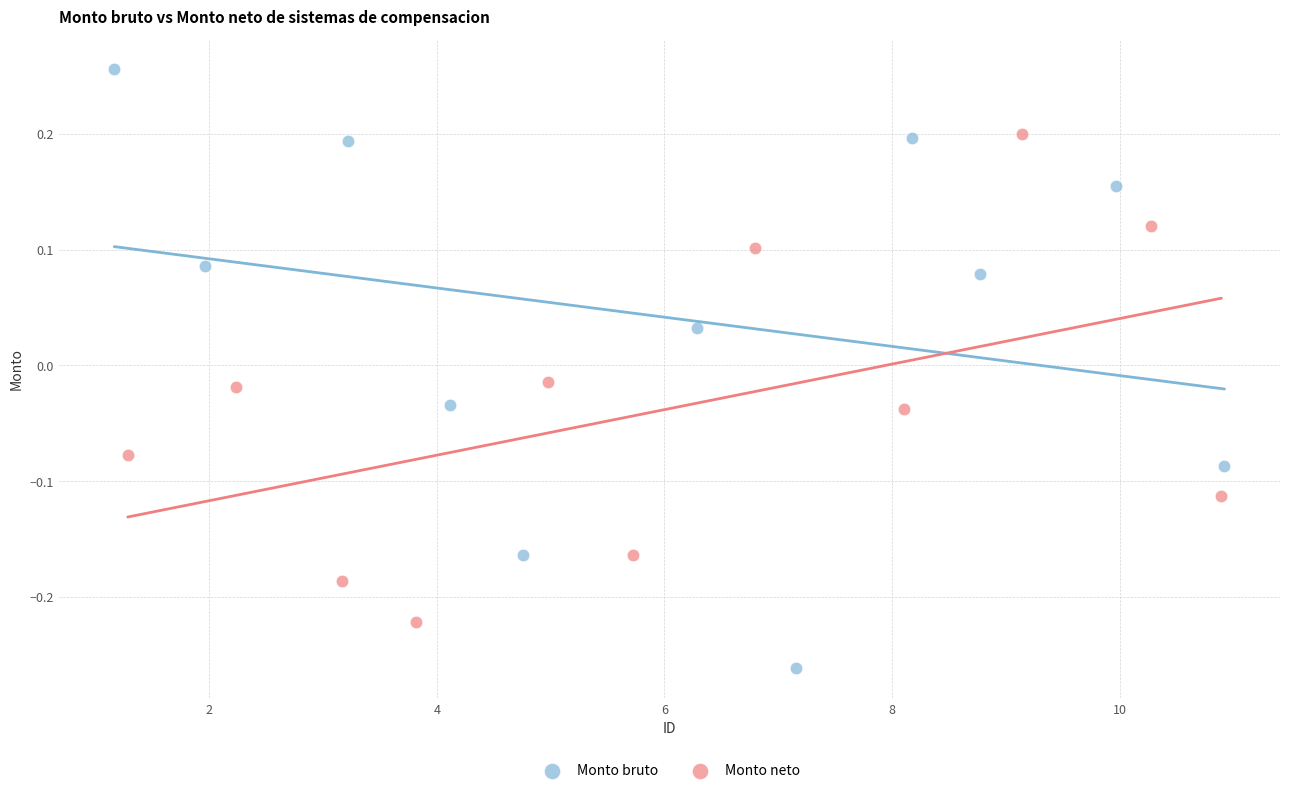

Which series contains the highest Y value?

Monto bruto